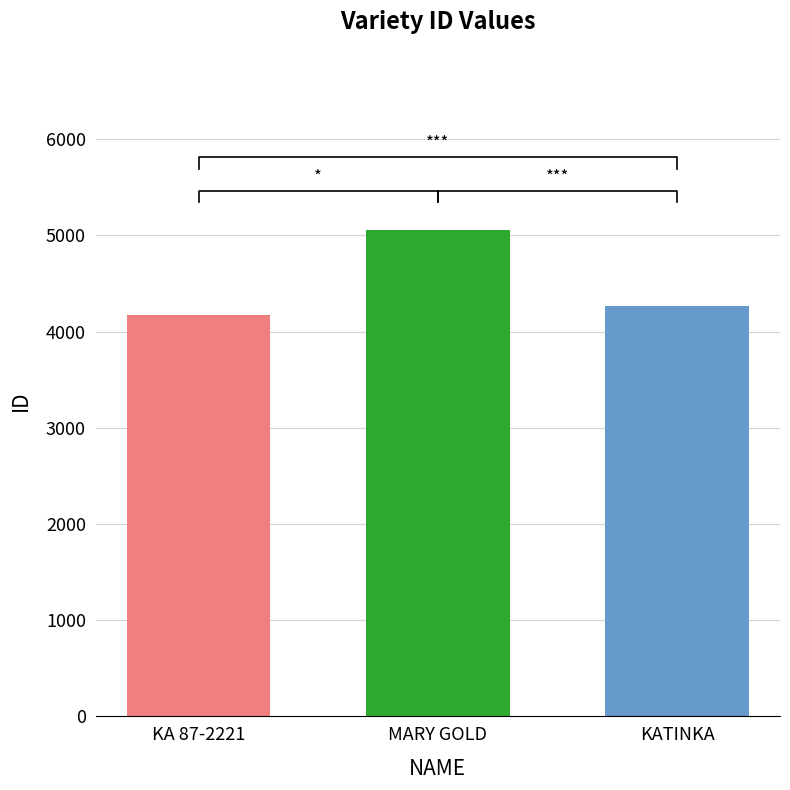

What is the change in value from KA 87-2221 to MARY GOLD?

+883